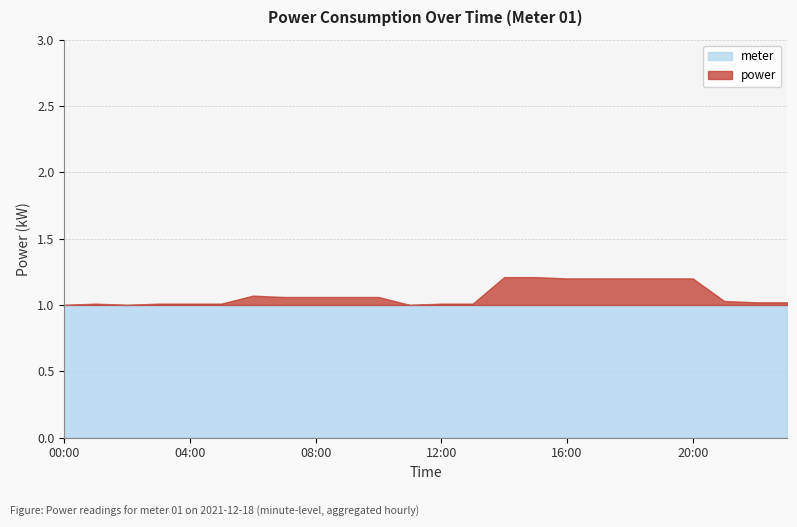

True or false: meter has a value of 0.3 at 09:00.

False